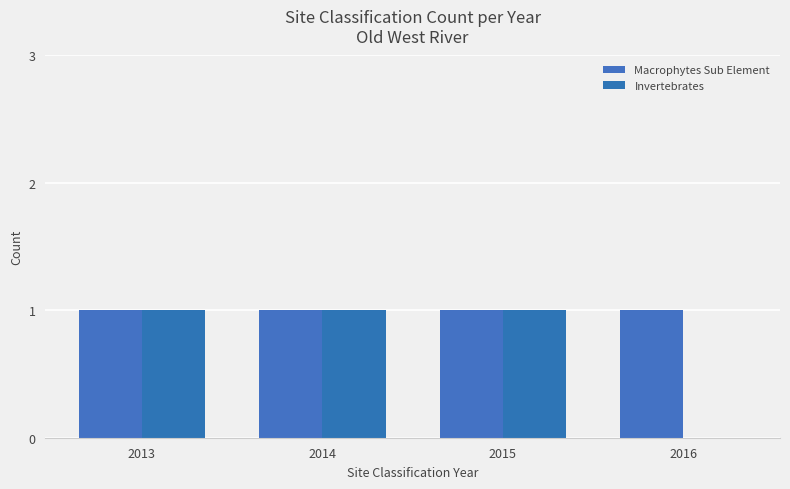

Where is Macrophytes Sub Element nearest to the value 1?

2013